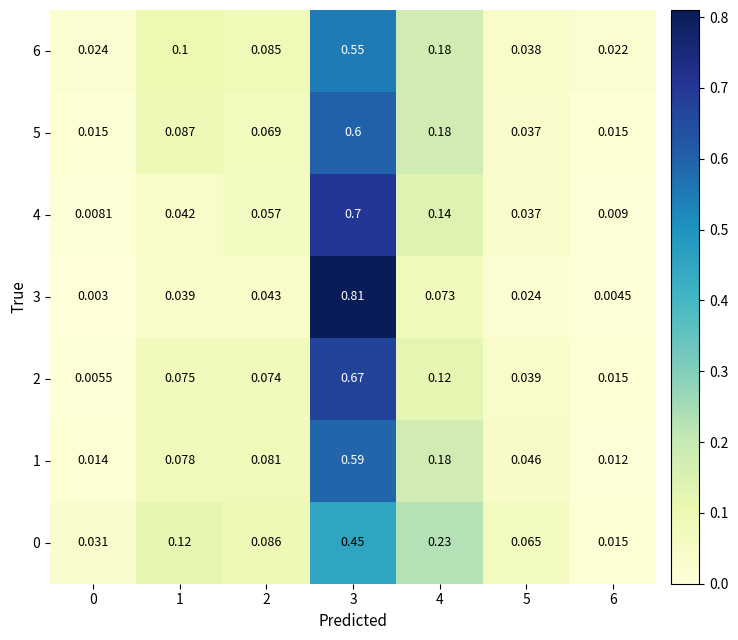

Is the value of 0 at 3 greater than the value of 5 at 5?

Yes